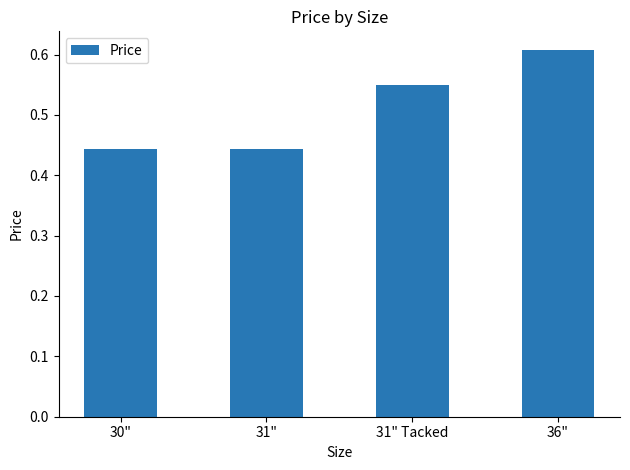

Count the values in the range 0 to 1.

4